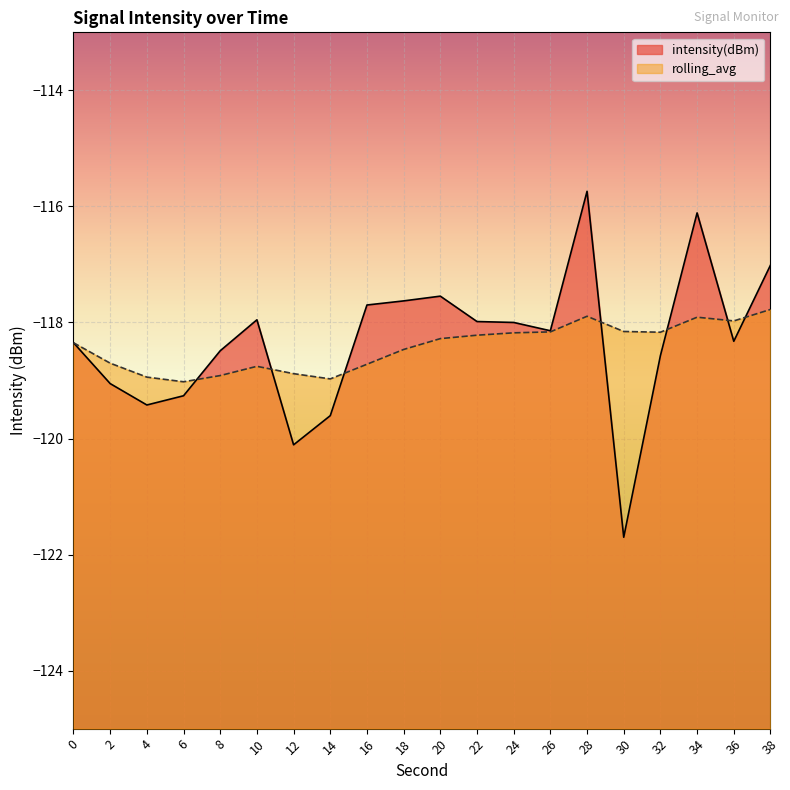

What are all the series names shown in the legend?

intensity(dBm), rolling_avg